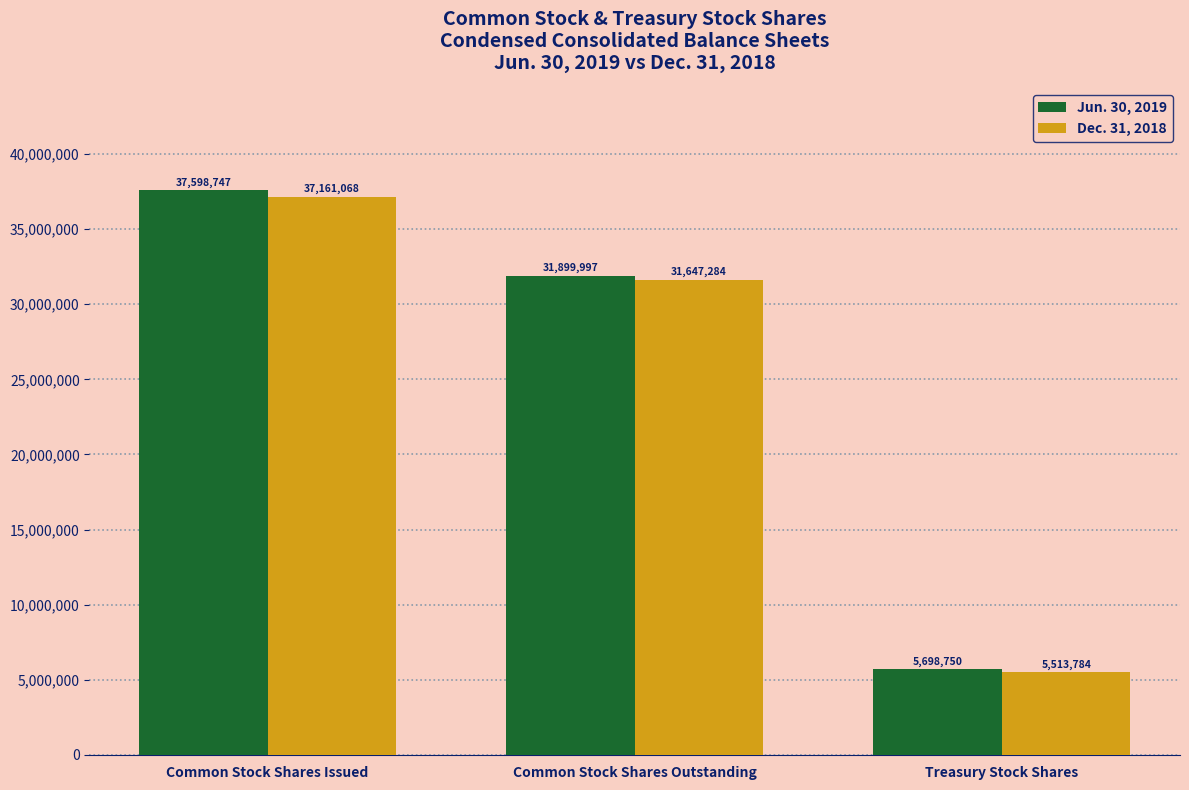

Count the number of data series in this chart.

2